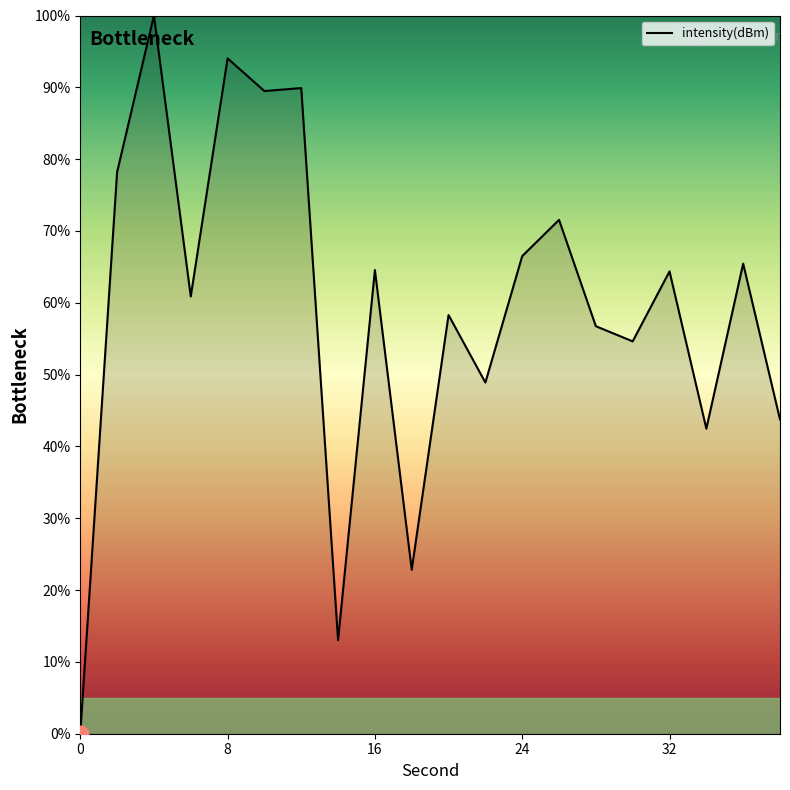

What is the greatest value displayed?

100.0